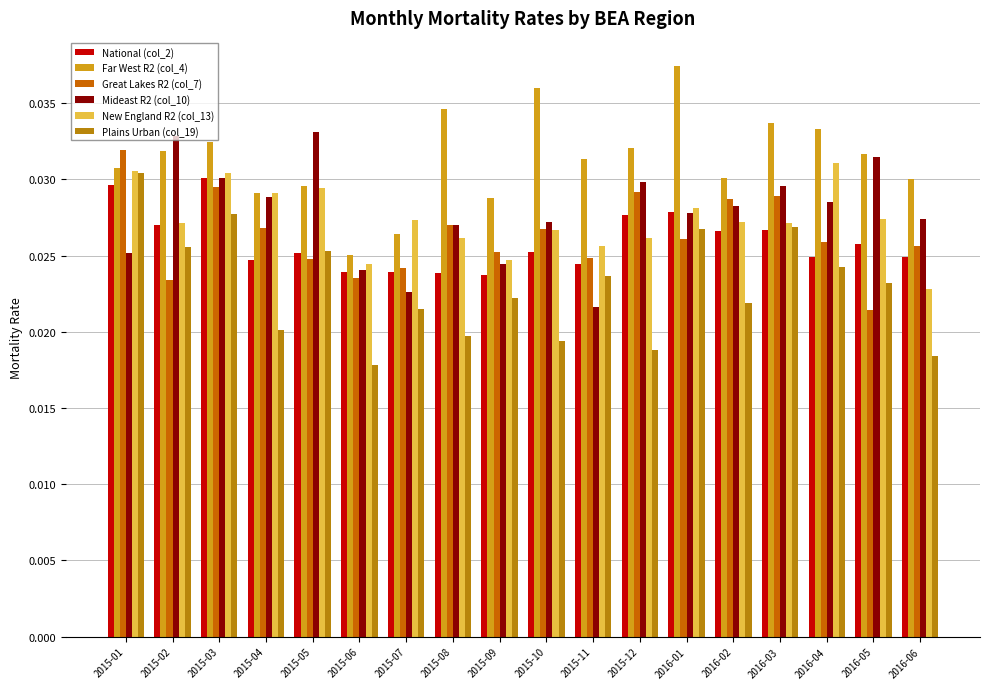

Between 2015-10 and 2015-09, which is larger?

2015-10